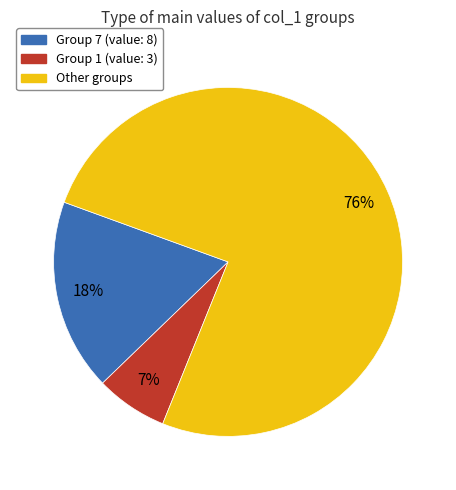

Is there any slice that represents more than half of the pie?

Yes